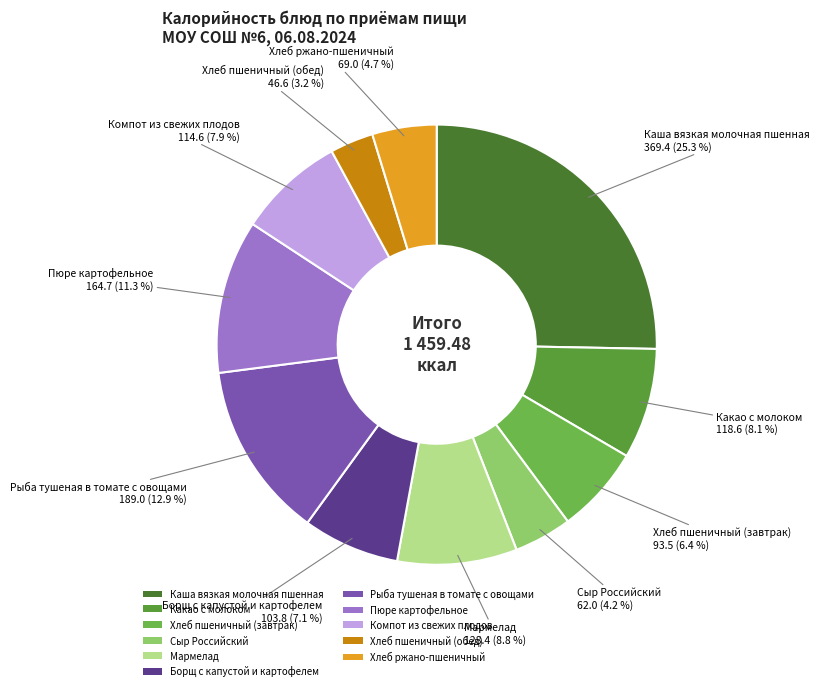

What is the ratio of the value at Компот из свежих плодов to the value at Пюре картофельное?

0.7